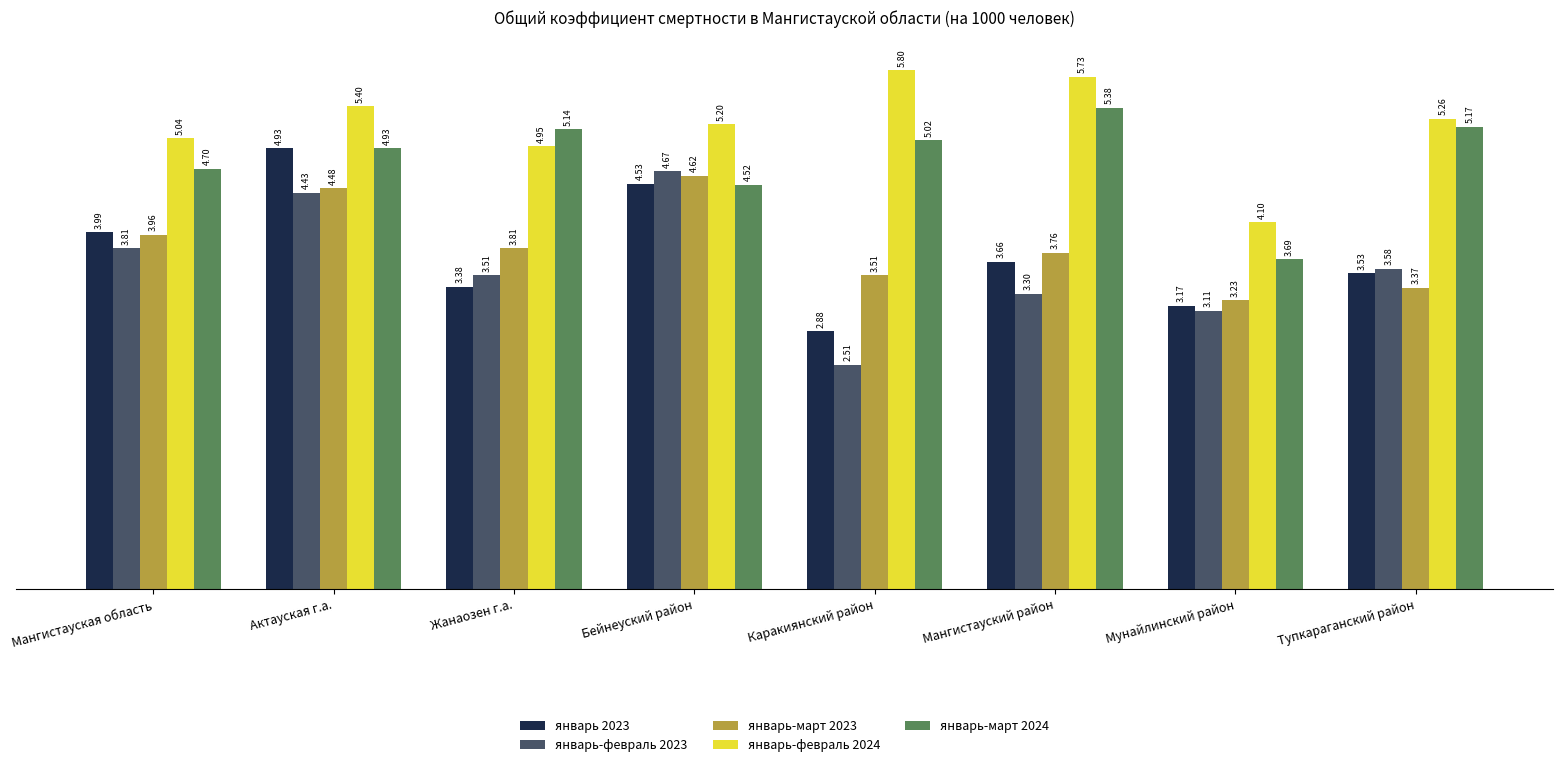

What is the spread (max minus min) of values at Мангистауский район?

2.4